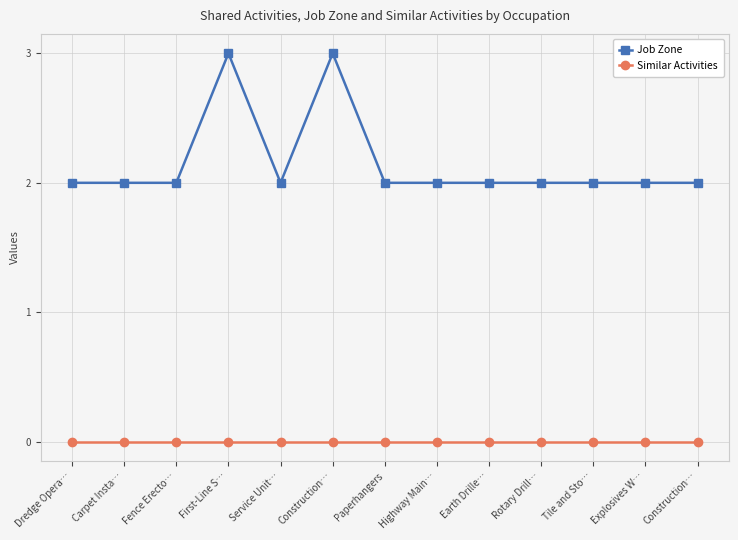

At how many categories does at least one series exceed 1?

13